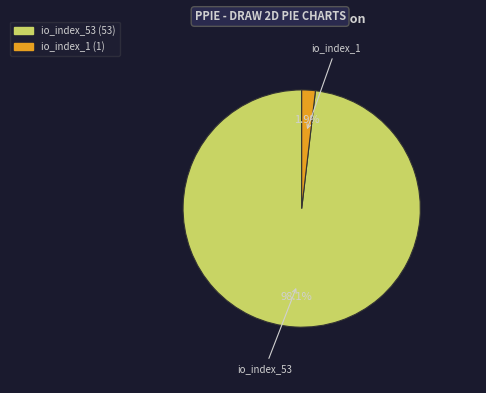

Which has a higher value, io_index_1 or io_index_53?

io_index_53